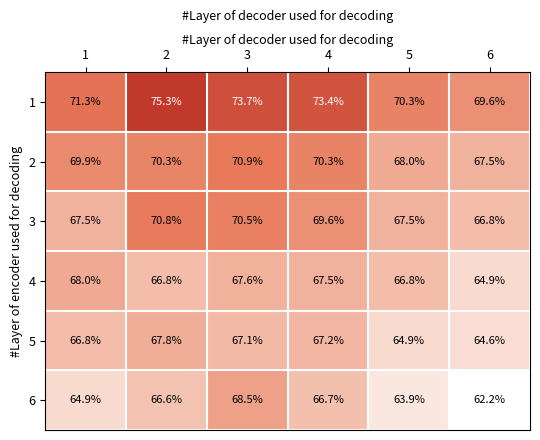

At how many categories does at least one series exceed 72?

3